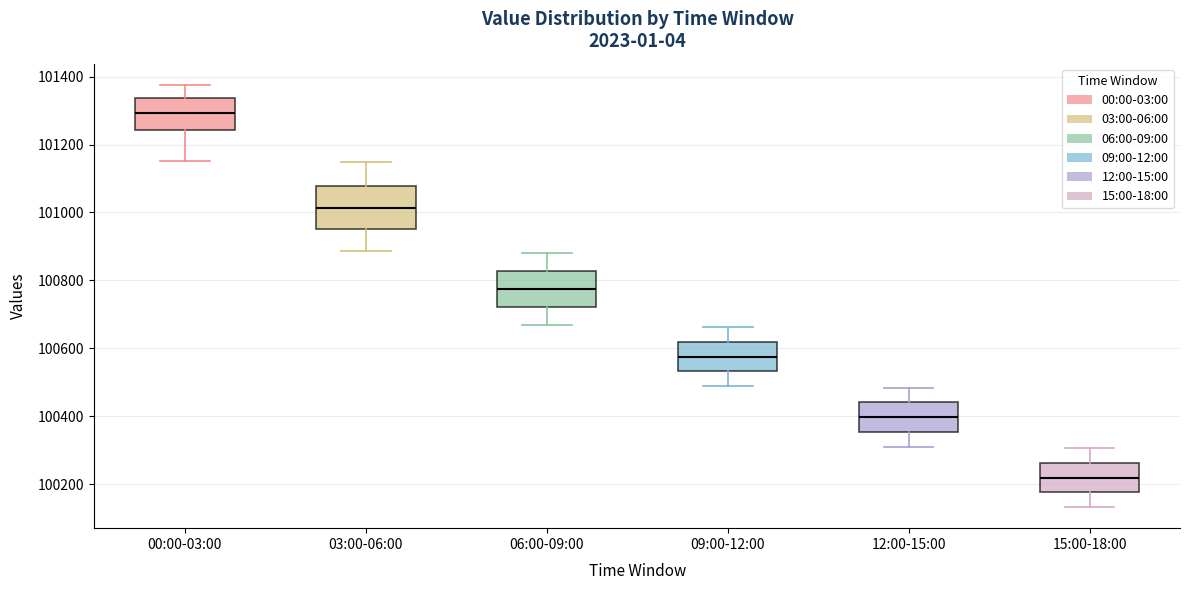

Comparing the boxes themselves (not the whiskers), which one is the tallest?

03:00-06:00